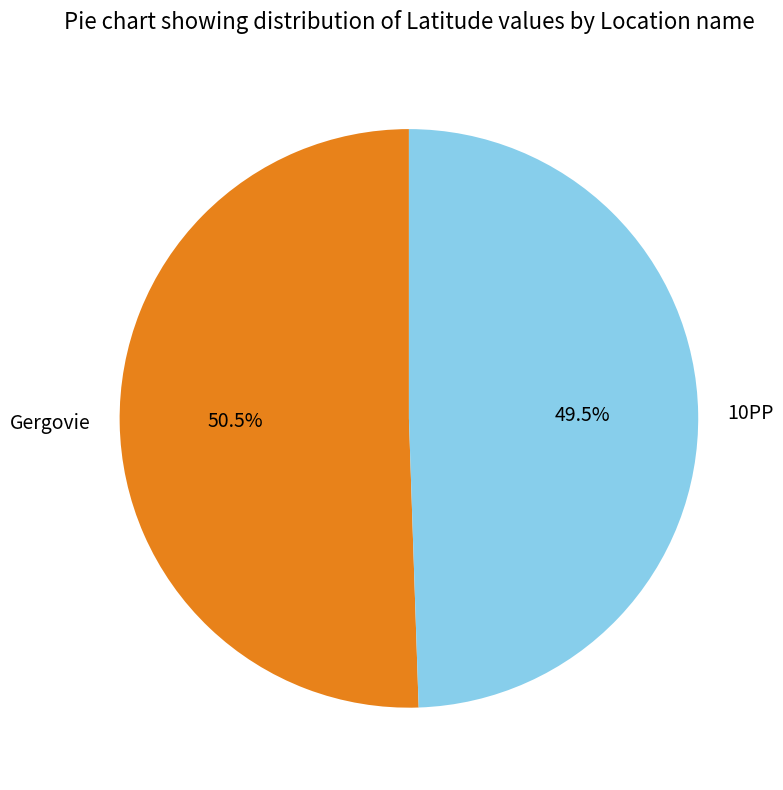

Which category has the biggest portion of the pie?

Gergovie